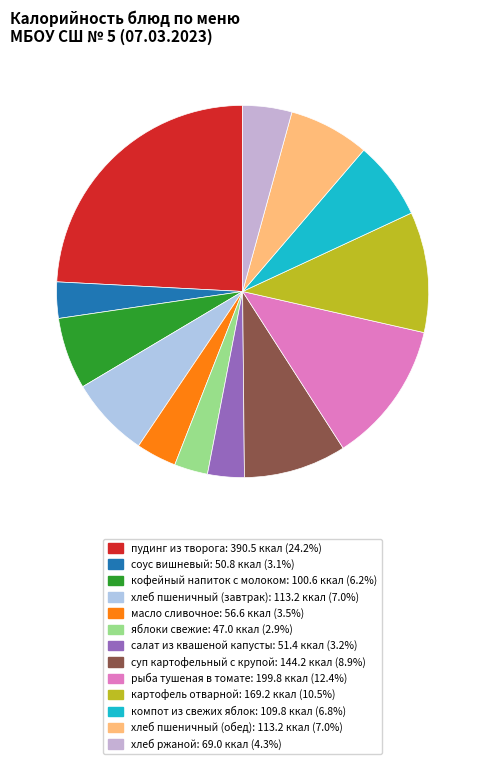

How many slices are in this pie chart?

13